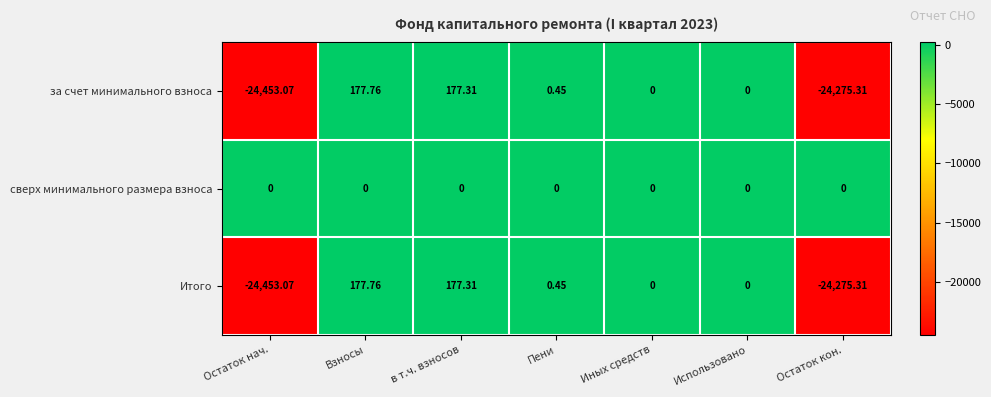

Which series has the largest total across all categories?

сверх минимального размера взноса